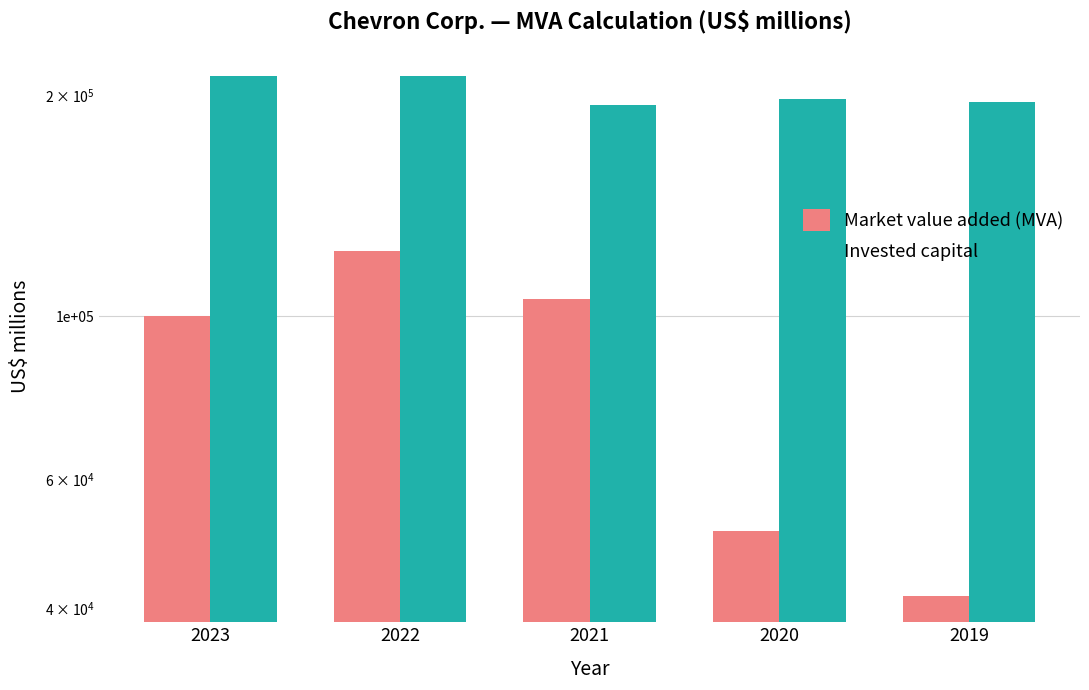

Is the value of Invested capital at 2019 greater than the value of Market value added (MVA) at 2021?

Yes